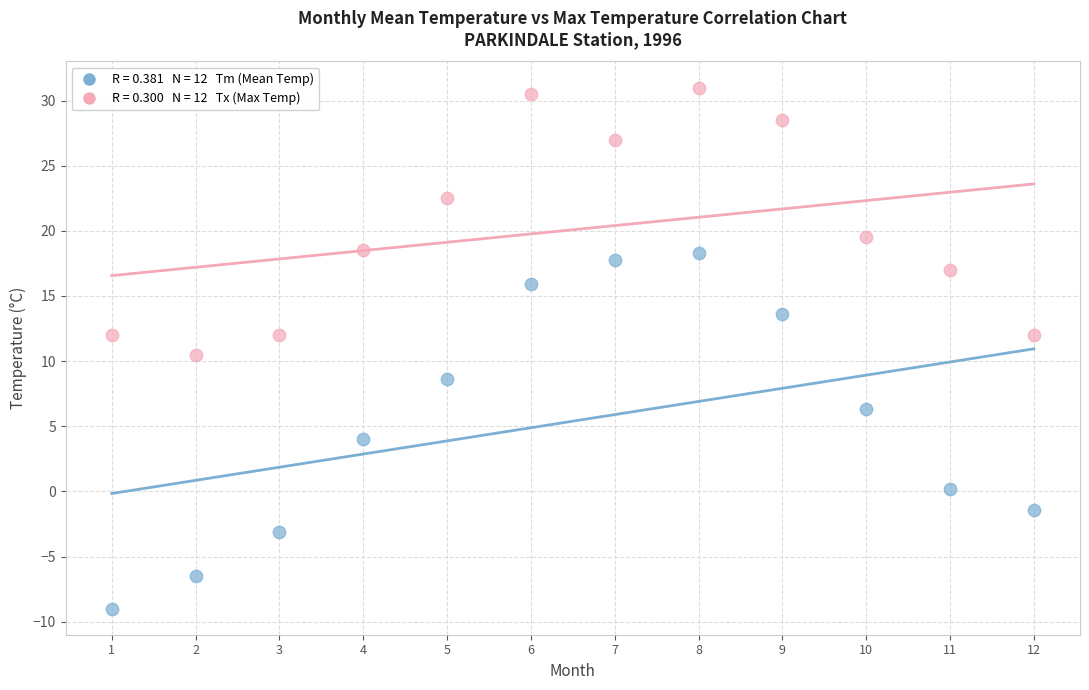

Across all data points, what is the range of Y values (max minus min)?

40.0